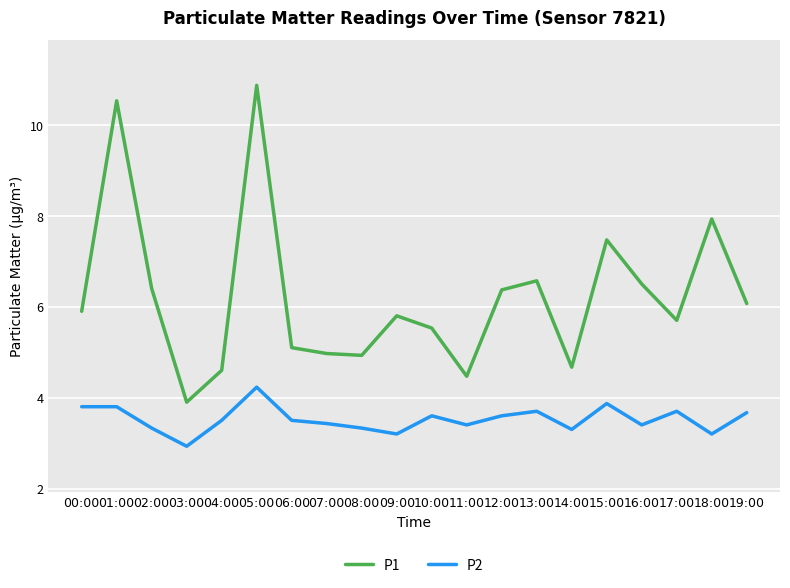

At 06:00, list the series in order from largest to smallest.

P1, P2